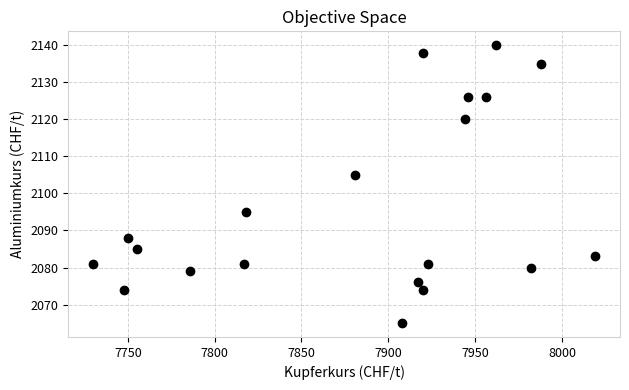

What is the range of Y values (max minus min)?

75